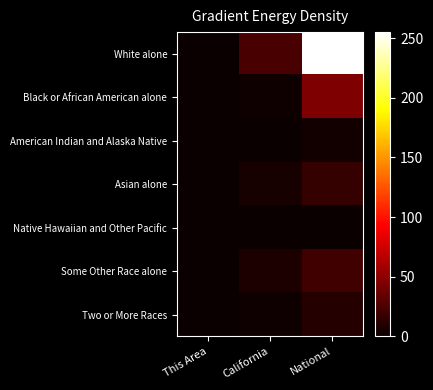

Which series has the largest total across all categories?

White alone